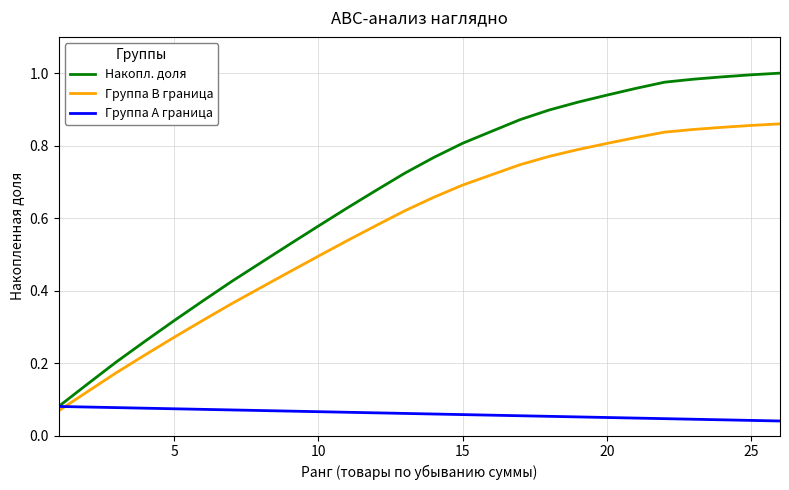

Which series has the widest spread of values?

Накопл. доля